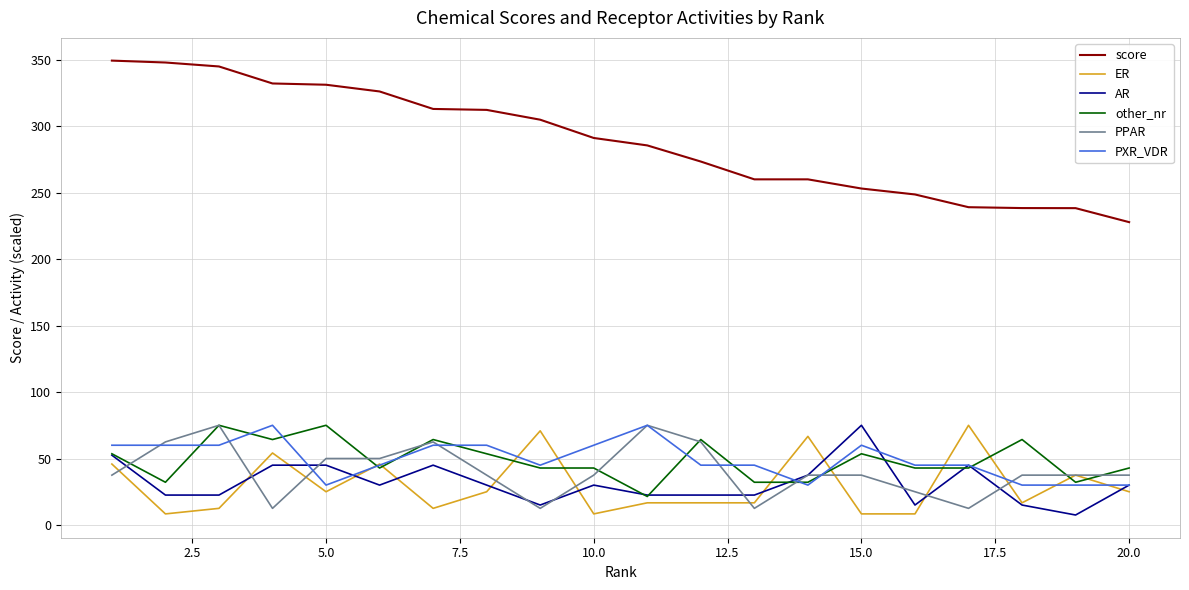

True or false: score and other_nr intersect in this chart.

False